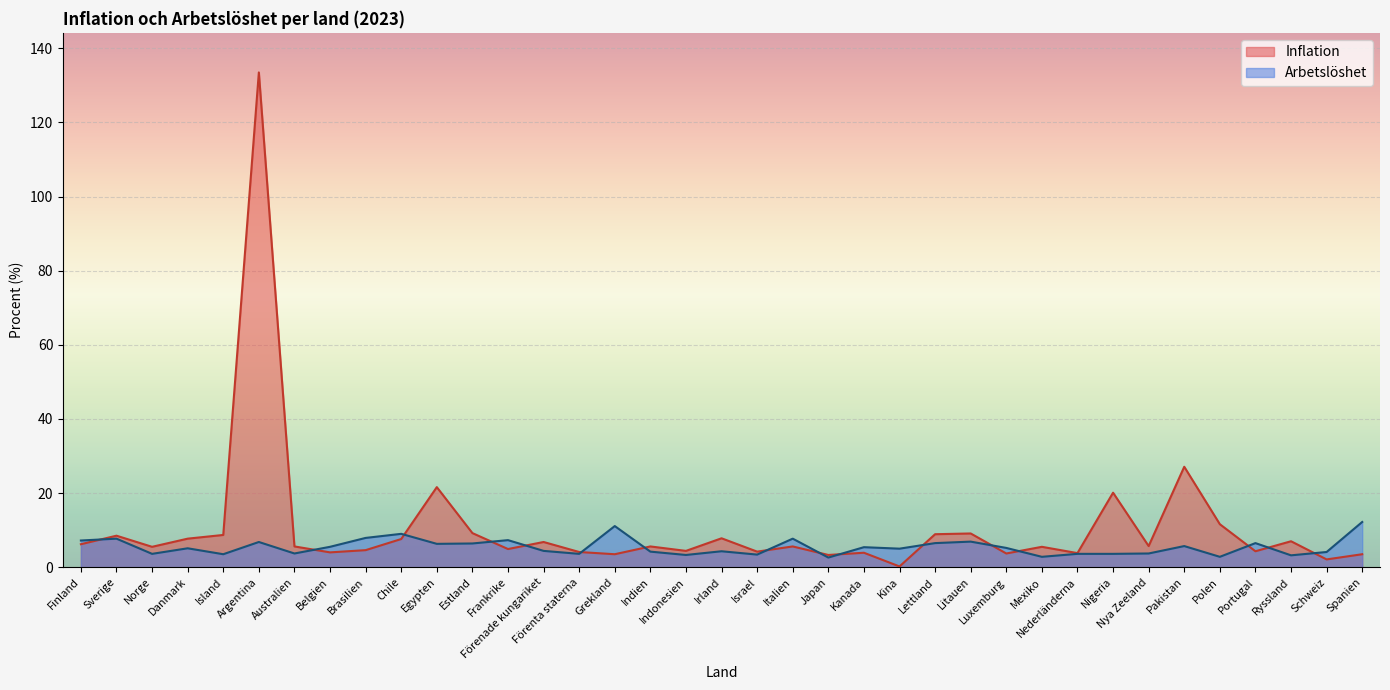

Between Australien and Nederländerna, which is larger?

Australien